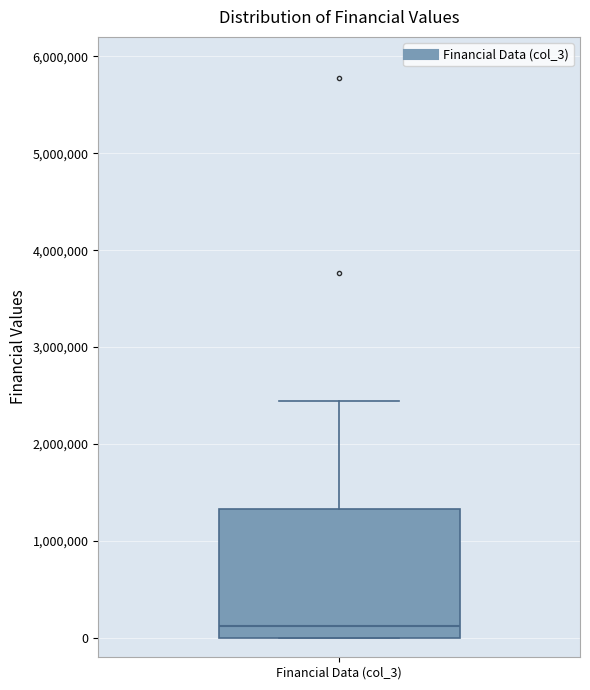

Read this box plot against the y-axis: the position of the median line, the range covered by the box, and the ends of both whiskers. The values are not printed on the chart, so give them approximately, as read against the axis.

median 100000, box 0 to 1300000, whiskers 0 to 2400000